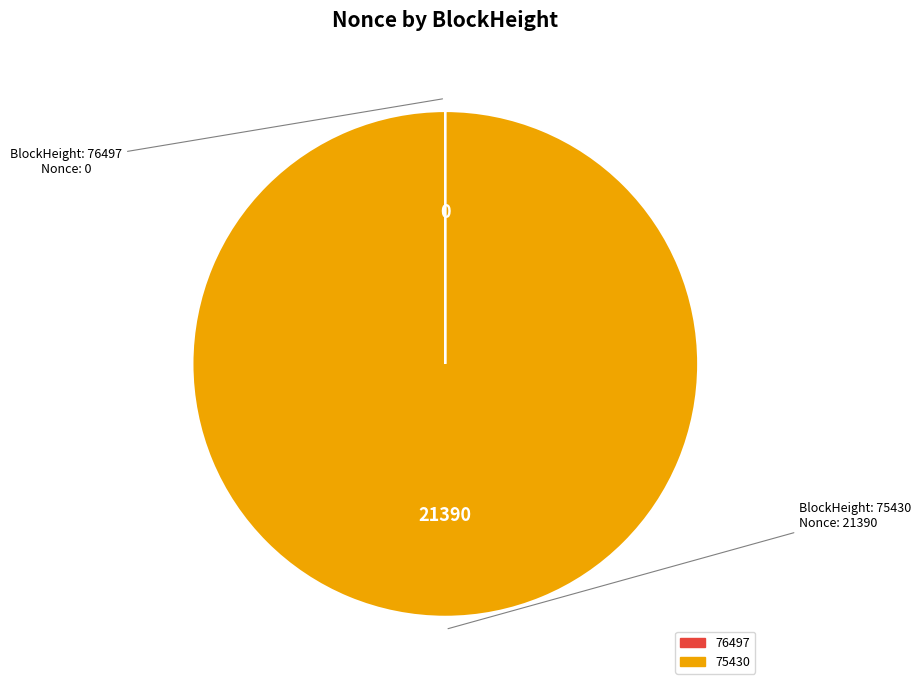

Which category has the biggest portion of the pie?

75430